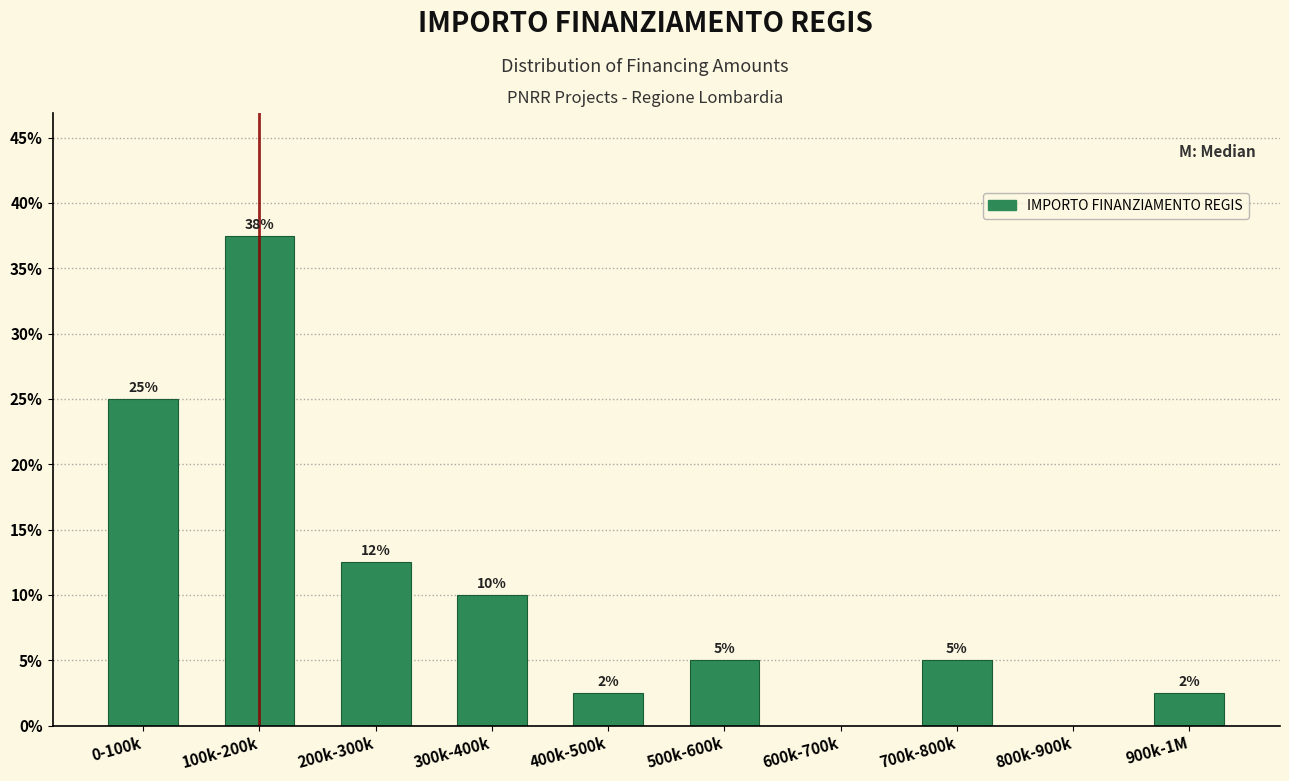

What is the approximate value at 400k-500k?

2.5